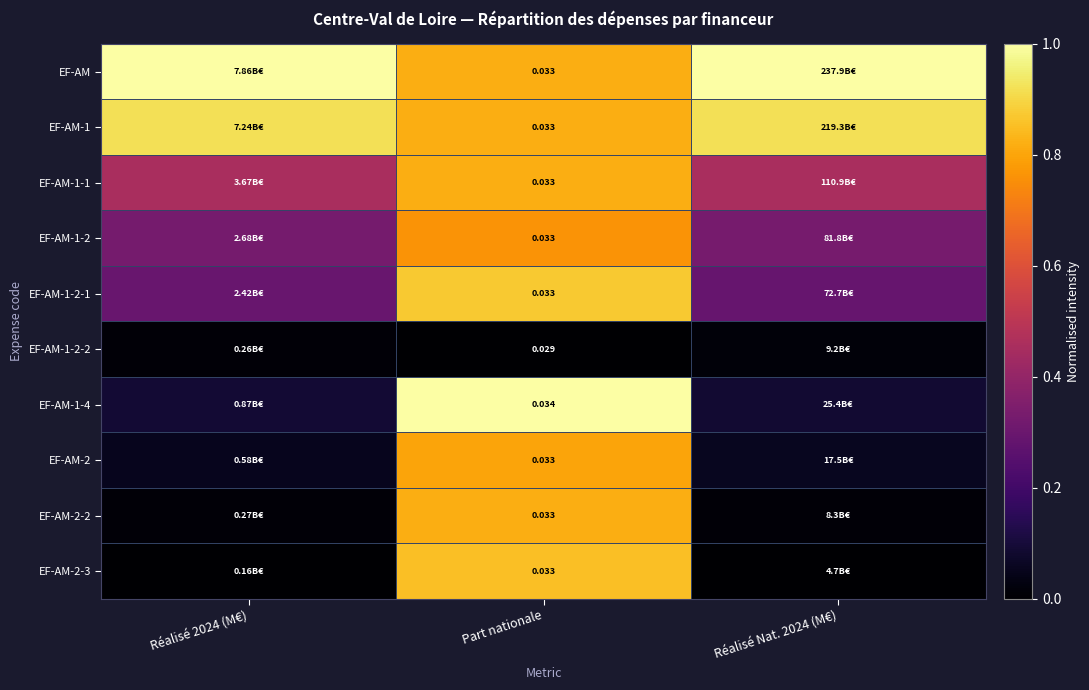

What is the sum of the EF-AM values at Réalisé 2024 (M€) and Part nationale?

1.8